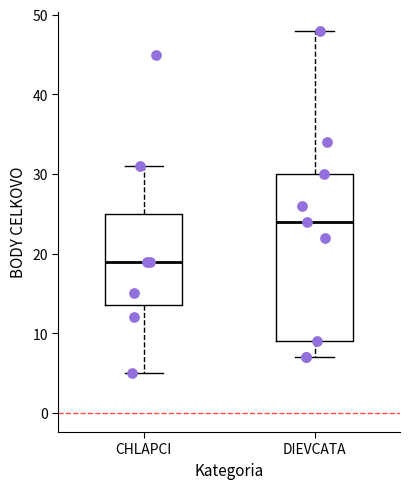

Reading left to right, transcribe this box plot: for each box, give where its median line is, the range the box spans, and where its two whiskers end, as read against the y-axis. The values are not printed on the chart, so give them approximately, as read against the axis.

CHLAPCI: median 19, box 14 to 25, whiskers 5 to 31
DIEVCATA: median 24, box 9 to 30, whiskers 7 to 48